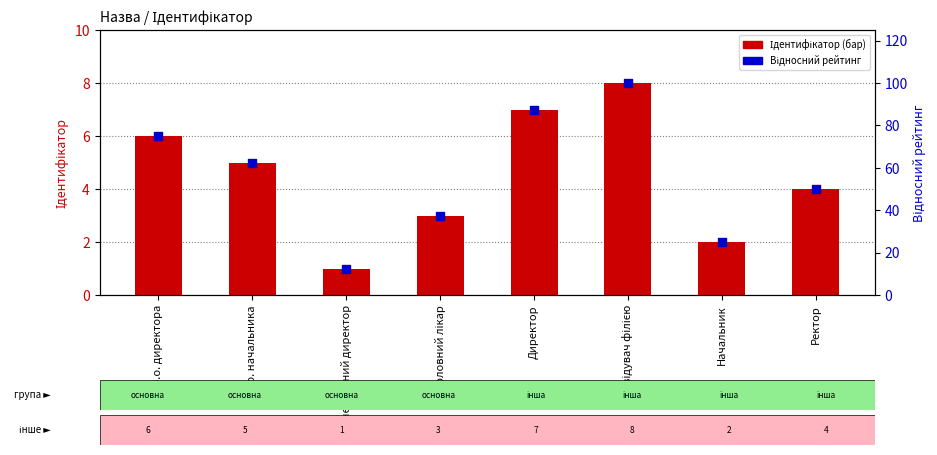

At how many categories does at least one series exceed 87?

2